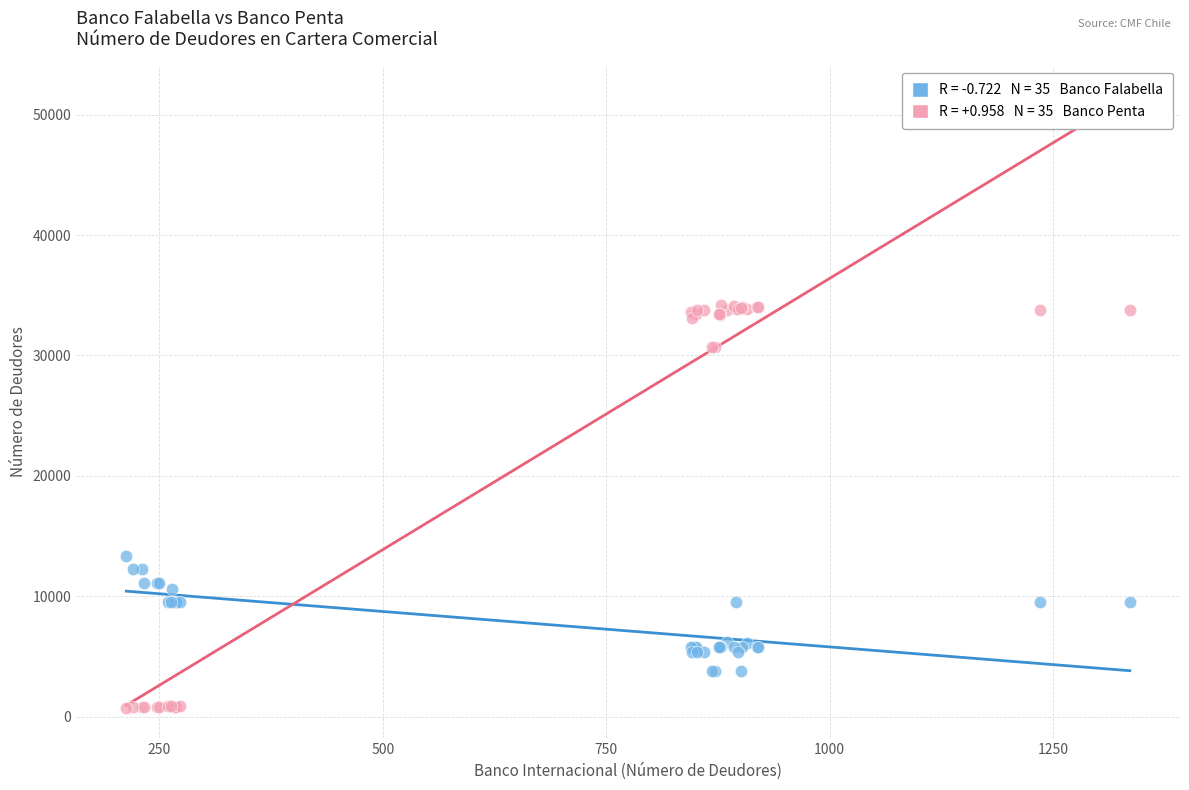

Across all series, what Y value is closest to 17477?

13382